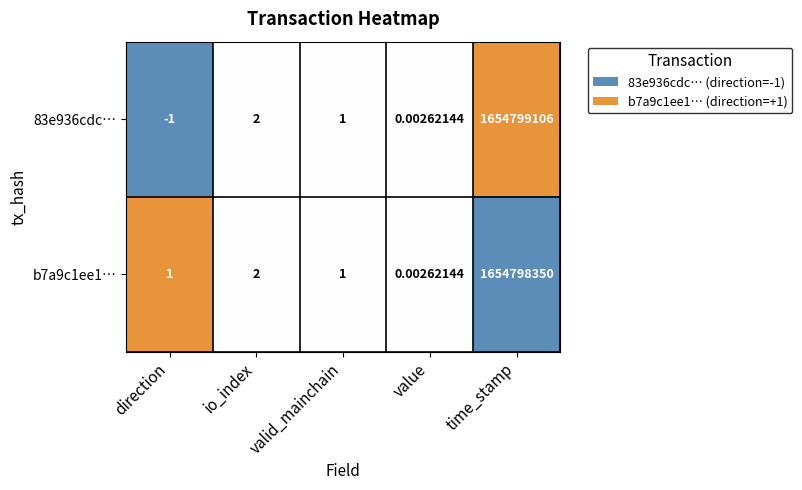

At which label does 83e936cdc… first exceed 1?

io_index